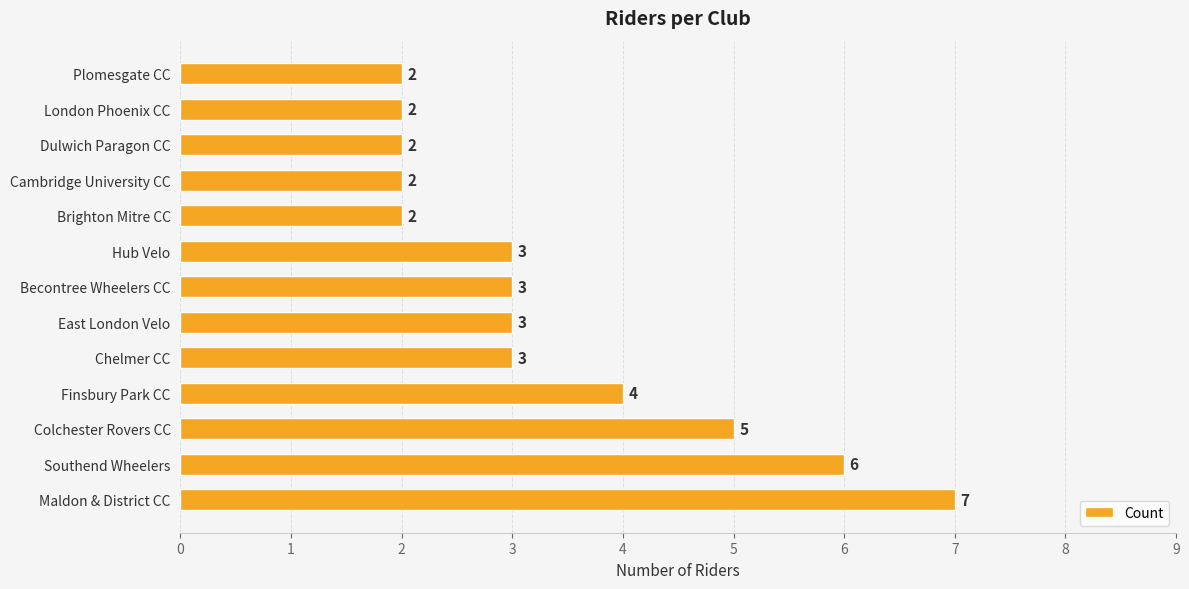

What is the difference between the second highest and minimum values?

4